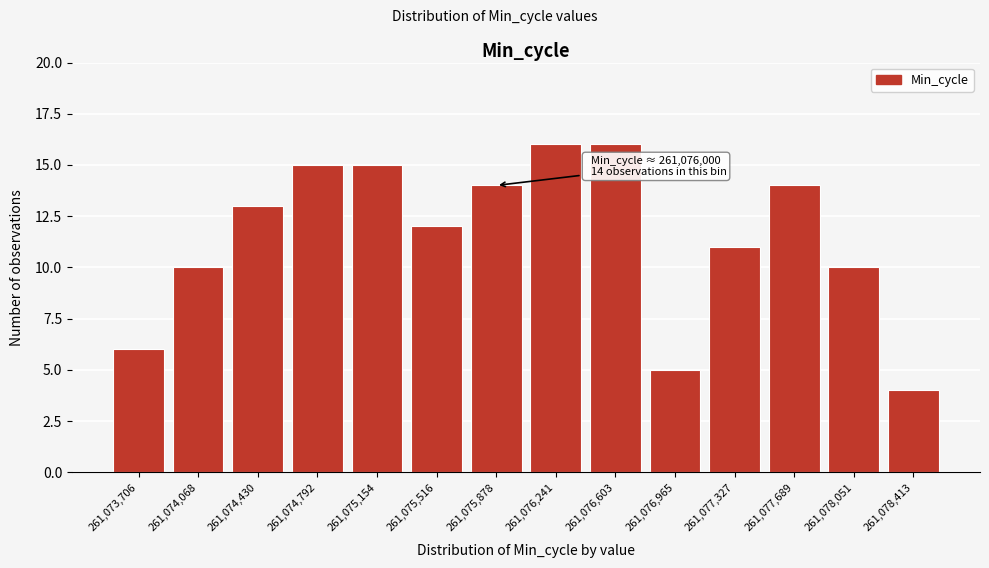

Reading right to left, extract all data points from this chart.

4	10	14	11	5	16	16	14	12	15	15	13	10	6